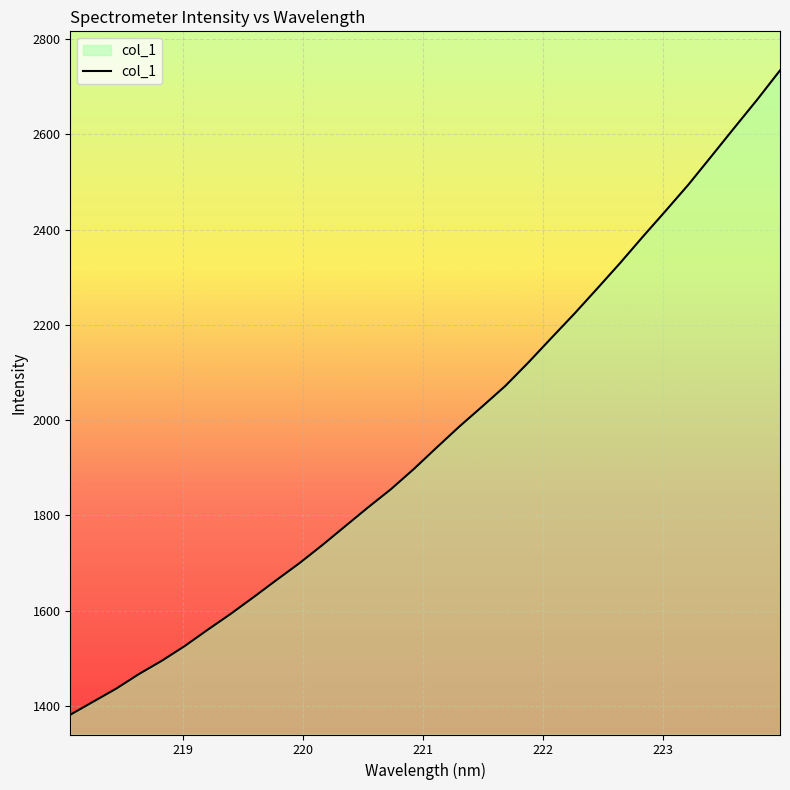

What is the smallest value displayed?

1381.3